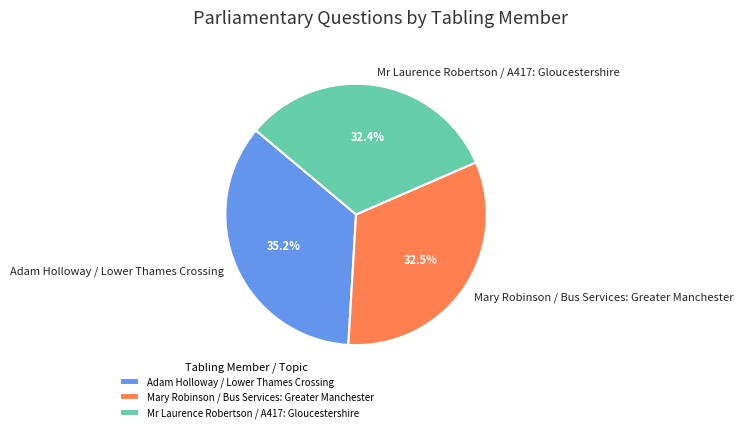

How many slices are in this pie chart?

3